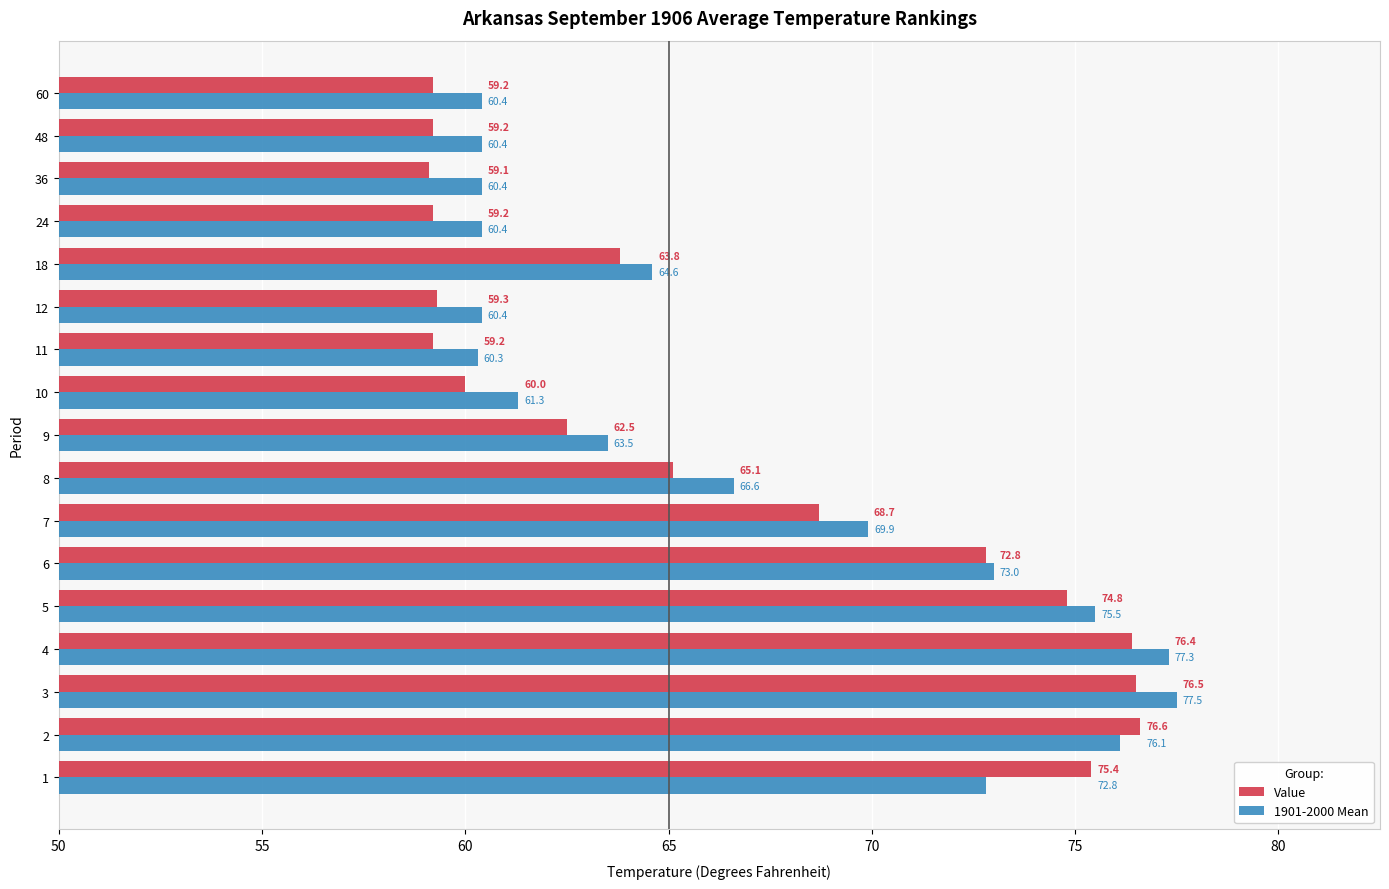

What are all the series names shown in the legend?

Value, 1901-2000 Mean